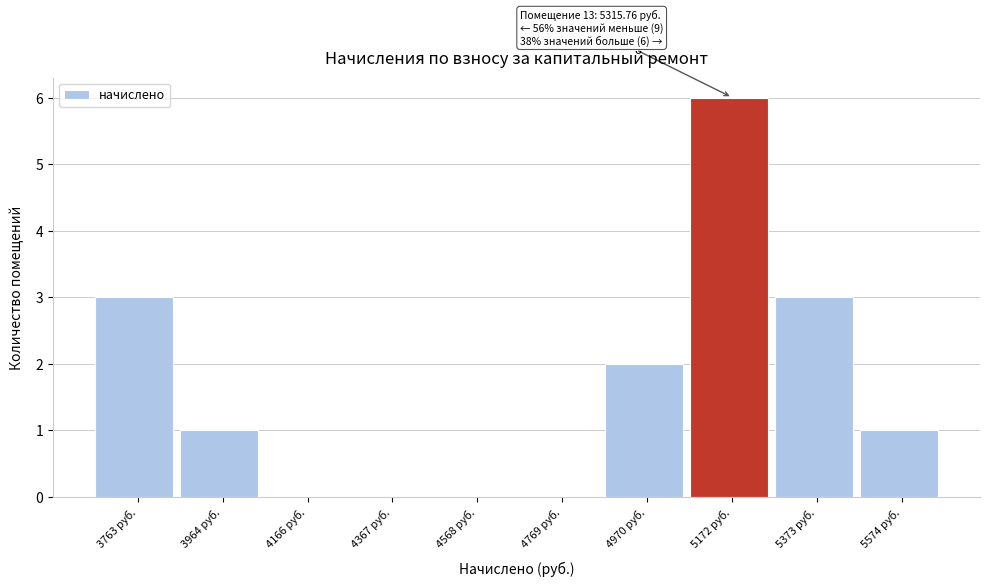

Reading left to right, what are all the values shown in this chart?

3763 руб.=3	3964 руб.=1	4166 руб.=0	4367 руб.=0	4568 руб.=0	4769 руб.=0	4970 руб.=2	5172 руб.=6	5373 руб.=3	5574 руб.=1